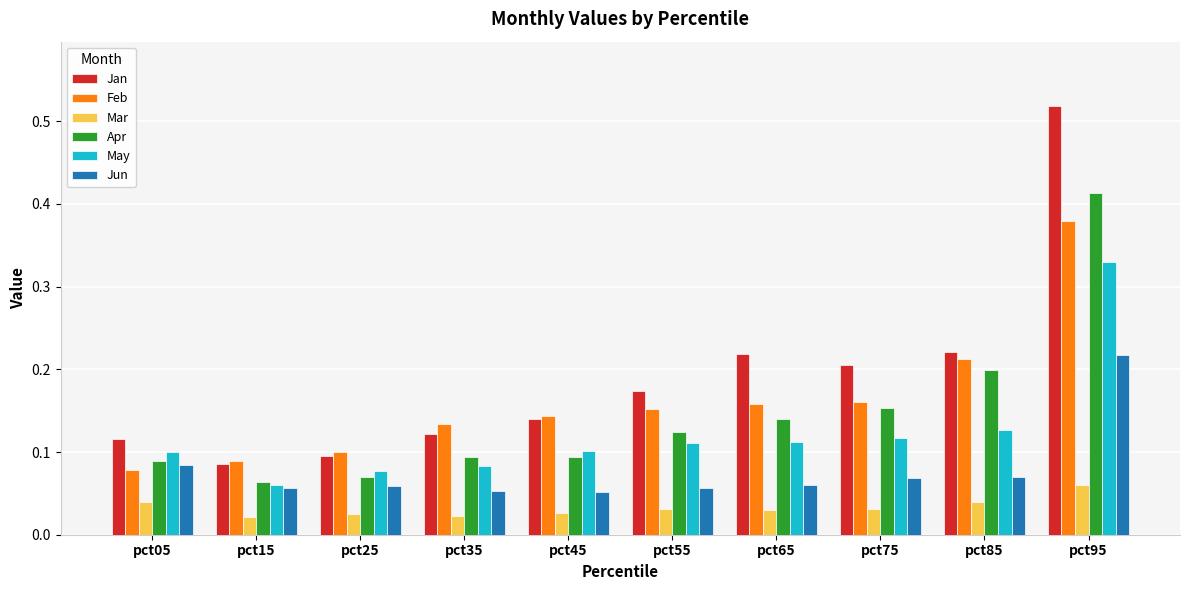

What is the sum of all May values?

1.2